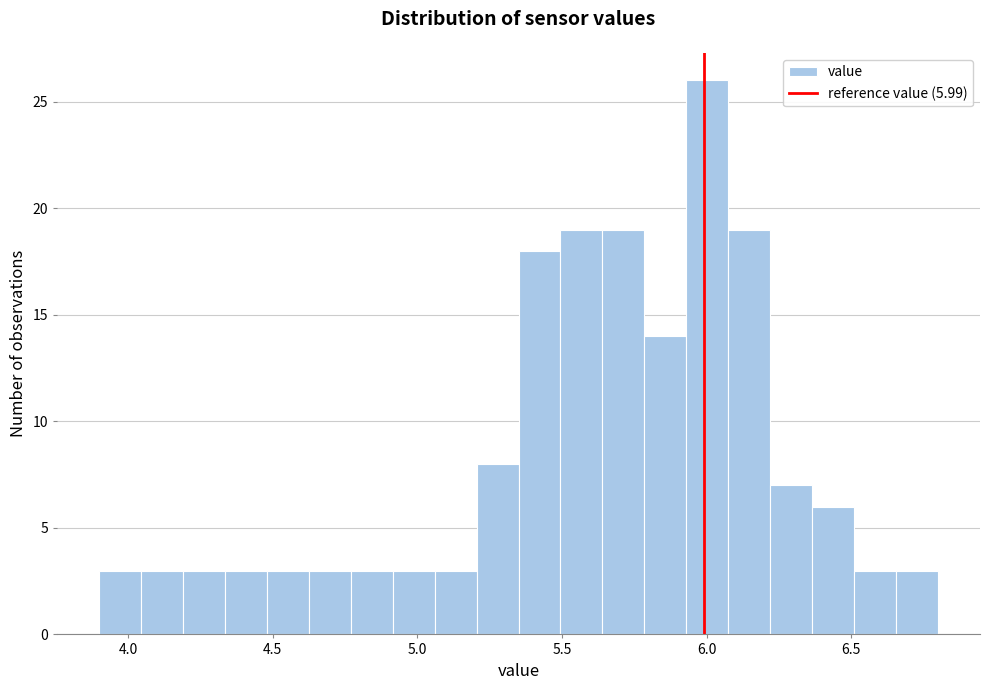

Read against the x-axis, roughly where is the centre of the tallest bar?

6.00